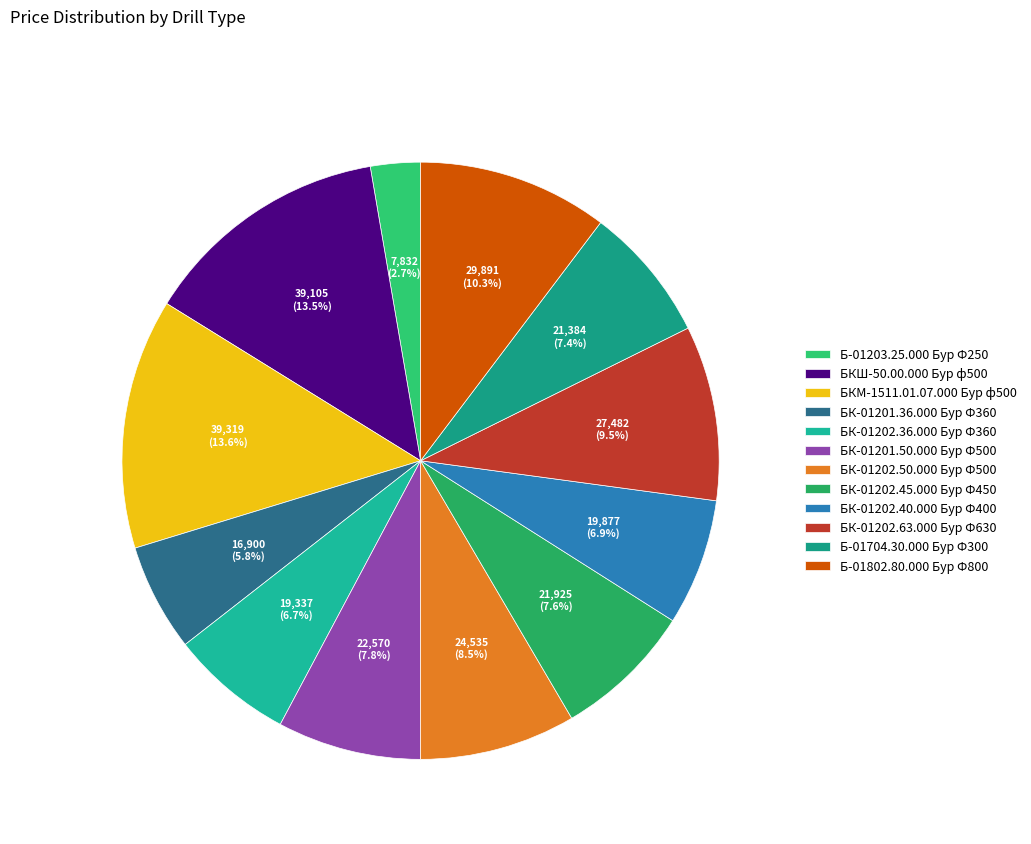

True or false: БКШ-50.00.000 Бур ф500 accounts for 1% of the total.

False